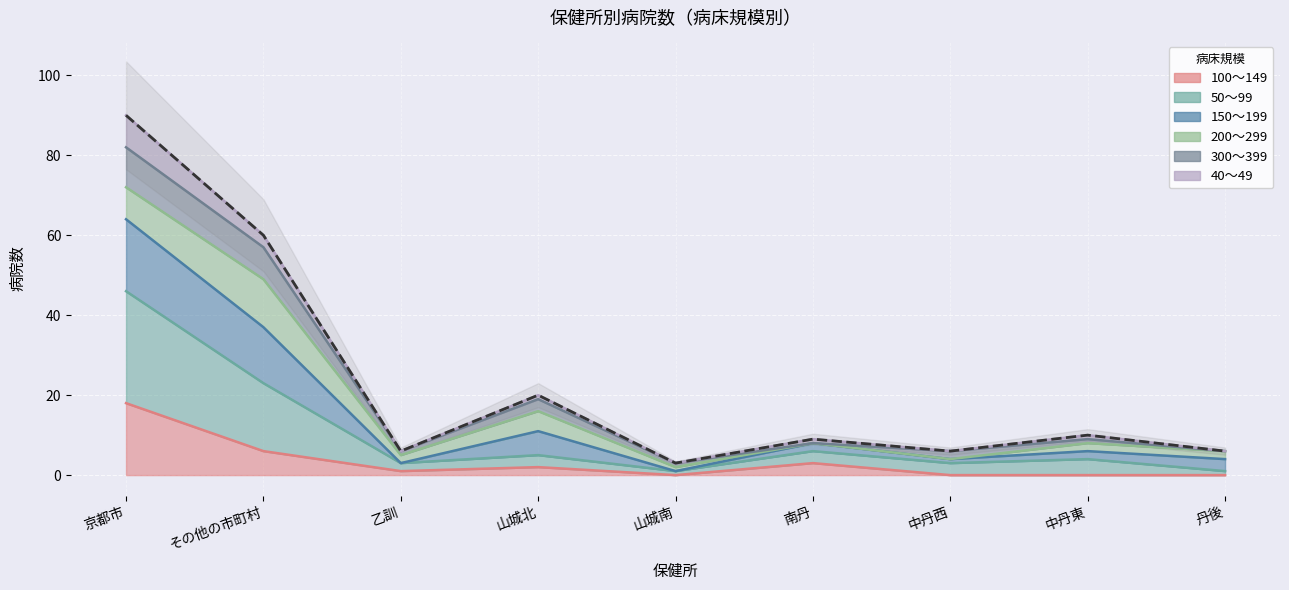

True or false: 100～149 has a value of 0 at 中丹西.

True